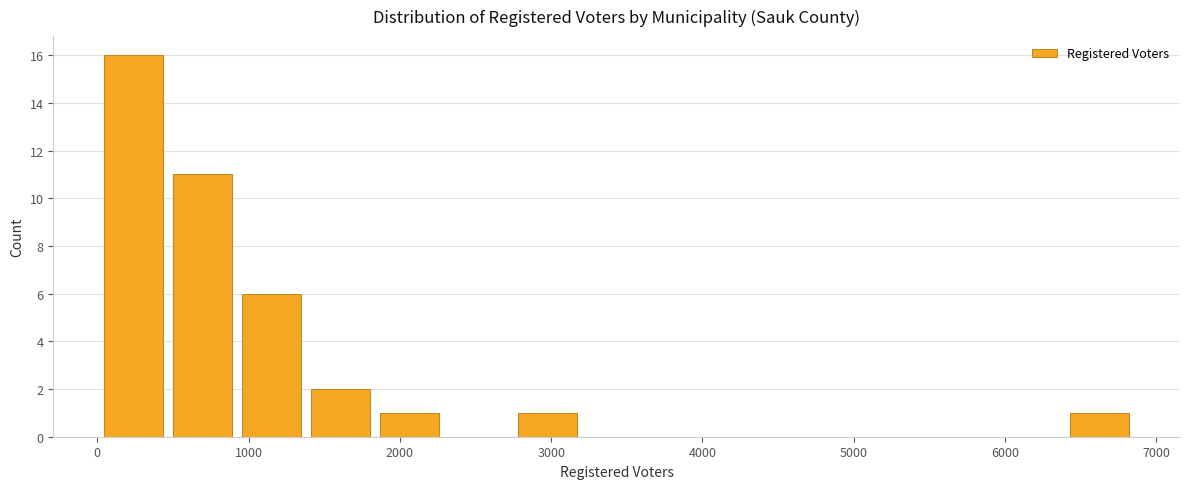

Reading left to right, list every bar in this chart as the range it spans on the x-axis followed by its height. Neither the bar edges nor the heights are printed on the chart, so give them approximately, as read against the axes.

0 to 500: 16
500 to 900: 11
900 to 1400: 6
1400 to 1800: 2
1800 to 2300: 1
2300 to 2700: 0
2700 to 3200: 1
3200 to 3700: 0
3700 to 4100: 0
4100 to 4600: 0
4600 to 5000: 0
5000 to 5500: 0
5500 to 5900: 0
5900 to 6400: 0
6400 to 6900: 1